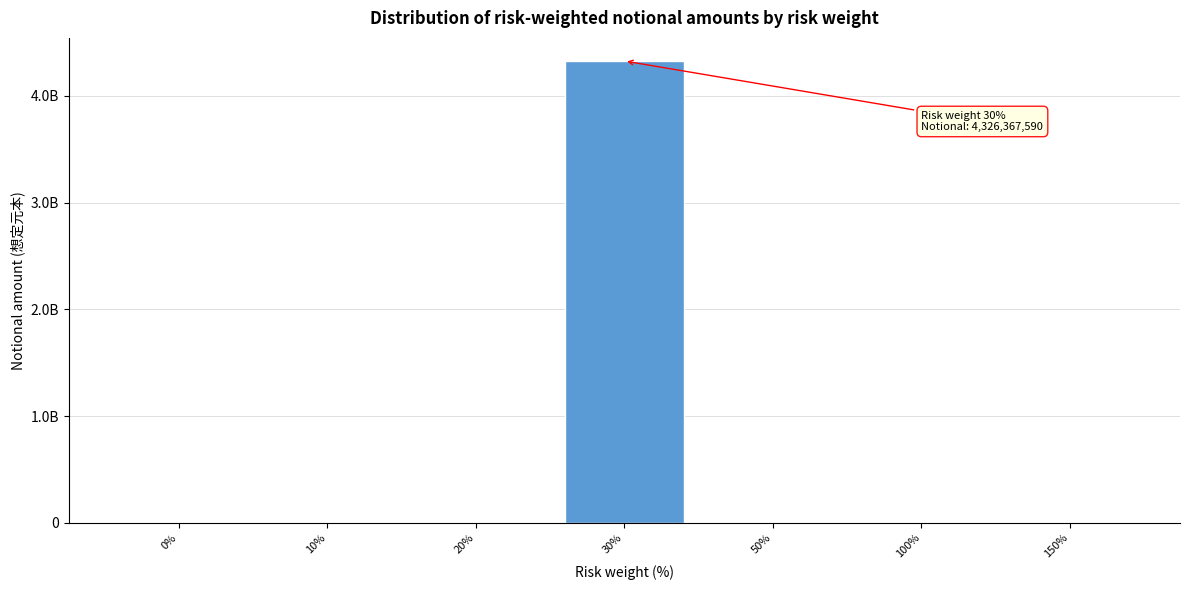

Are the bars horizontal?

No